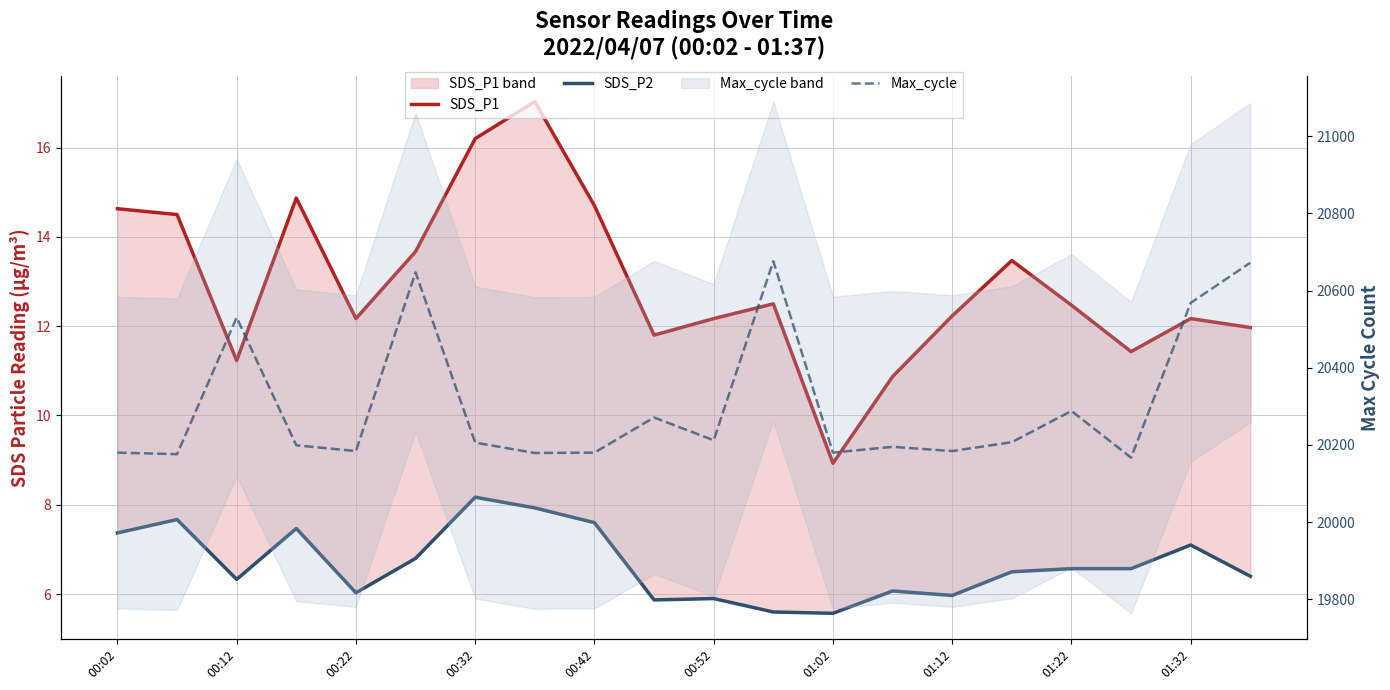

Which series has the widest spread of values?

Max_cycle